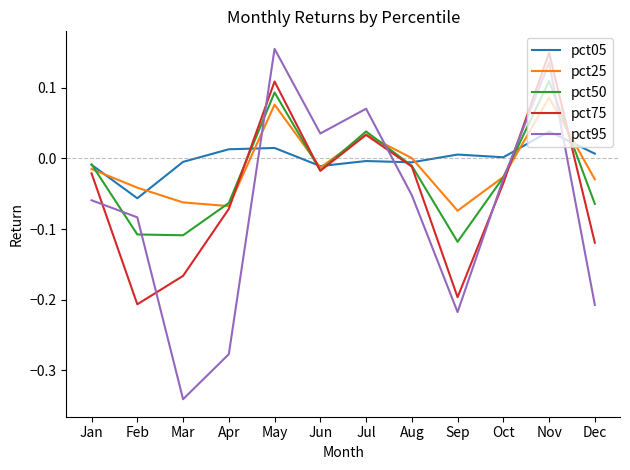

Which label corresponds to the smallest value in the chart?

Mar